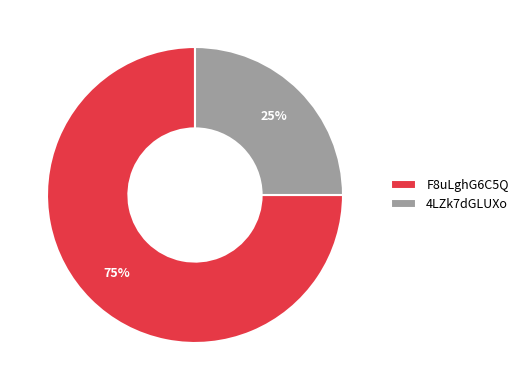

What is the largest slice in the pie chart?

F8uLghG6C5Q